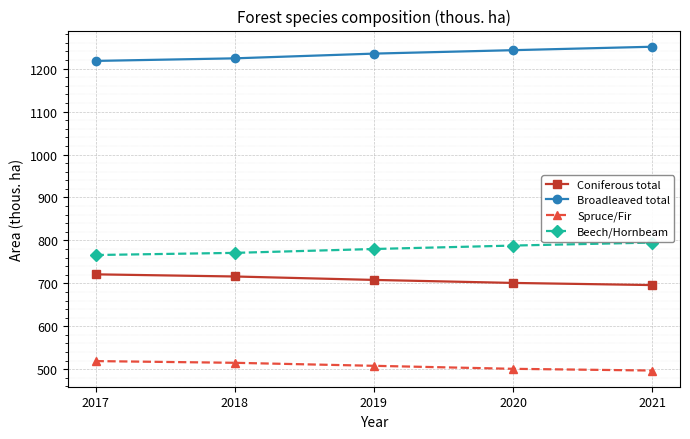

What is the maximum value shown in the chart?

1251